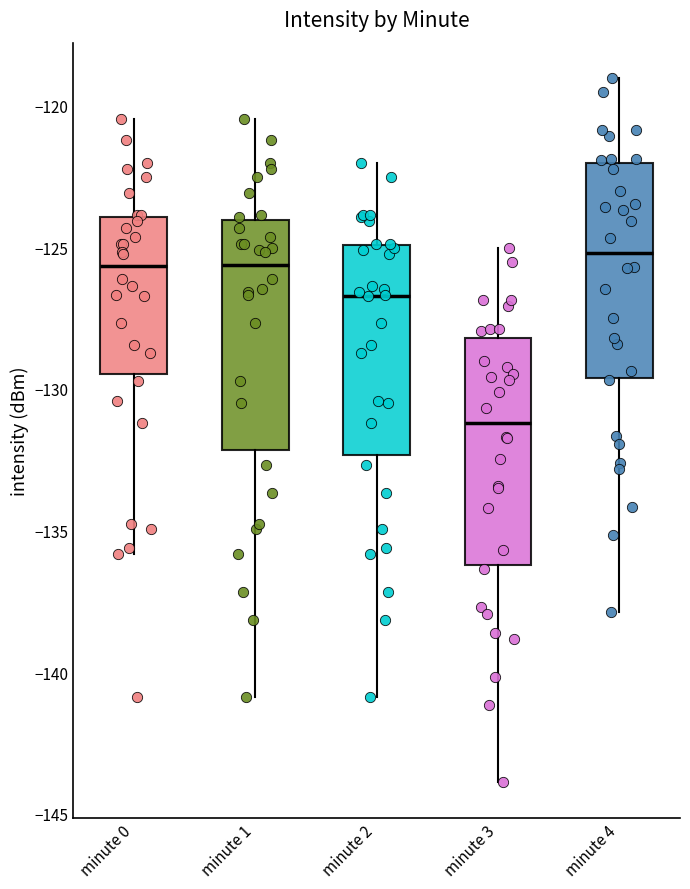

Reading left to right, transcribe this box plot: for each box, give where its median line is, the range the box spans, and where its two whiskers end, as read against the y-axis. The values are not printed on the chart, so give them approximately, as read against the axis.

minute 0: median -125.5, box -129.5 to -124.0, whiskers -136.0 to -120.5
minute 1: median -125.5, box -132.0 to -124.0, whiskers -141.0 to -120.5
minute 2: median -126.5, box -132.5 to -125.0, whiskers -141.0 to -122.0
minute 3: median -131.0, box -136.0 to -128.0, whiskers -144.0 to -125.0
minute 4: median -125.0, box -129.5 to -122.0, whiskers -138.0 to -119.0